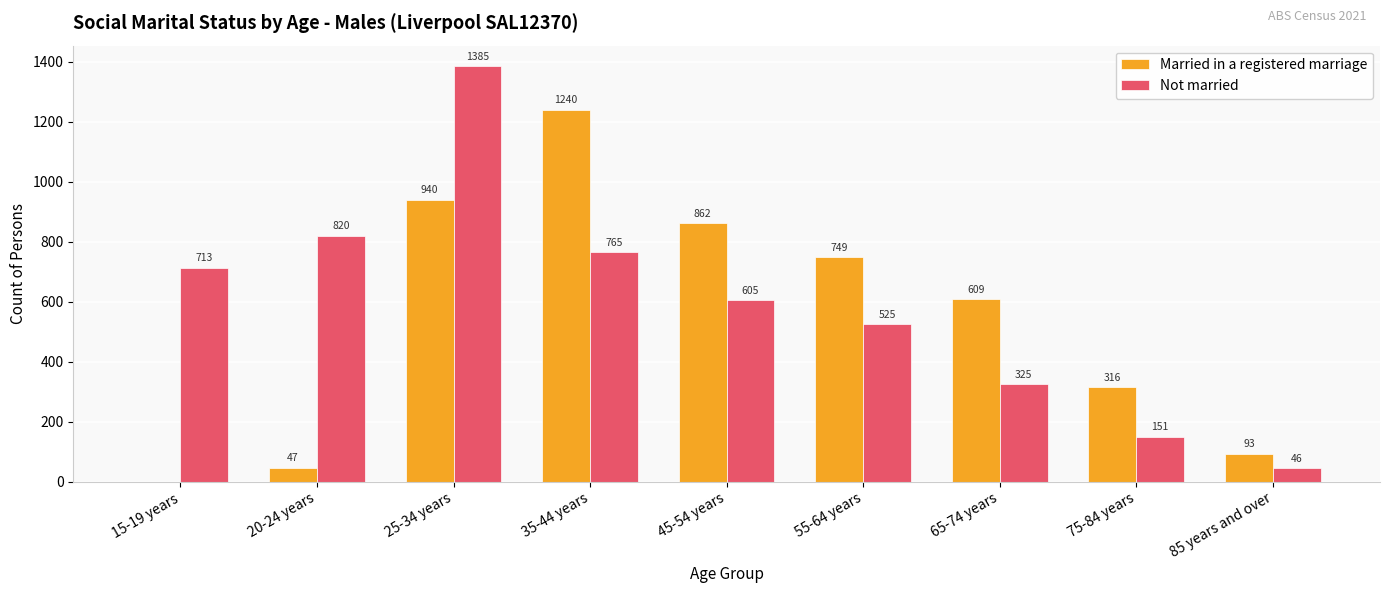

What is the sum of all Not married values?

5335